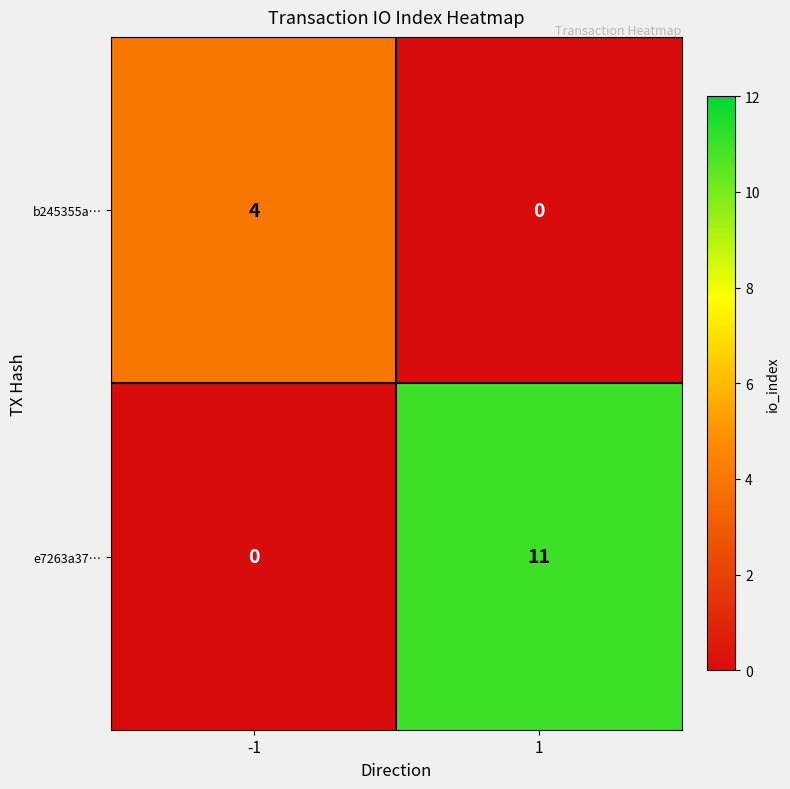

Rank the series at -1 from lowest to highest value.

e7263a37…, b245355a…